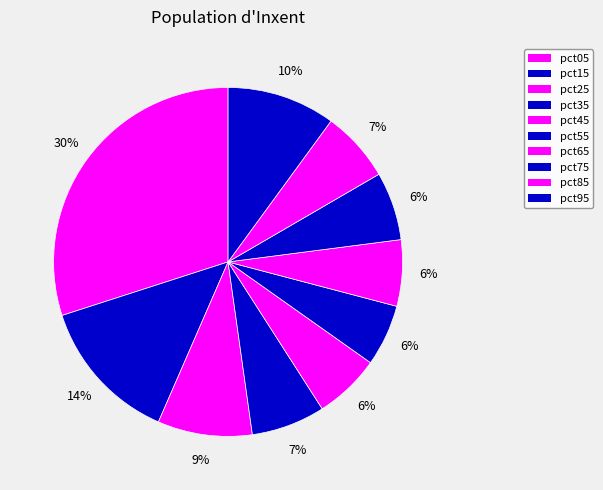

Combined, do pct85 and pct25 account for over 50%?

No